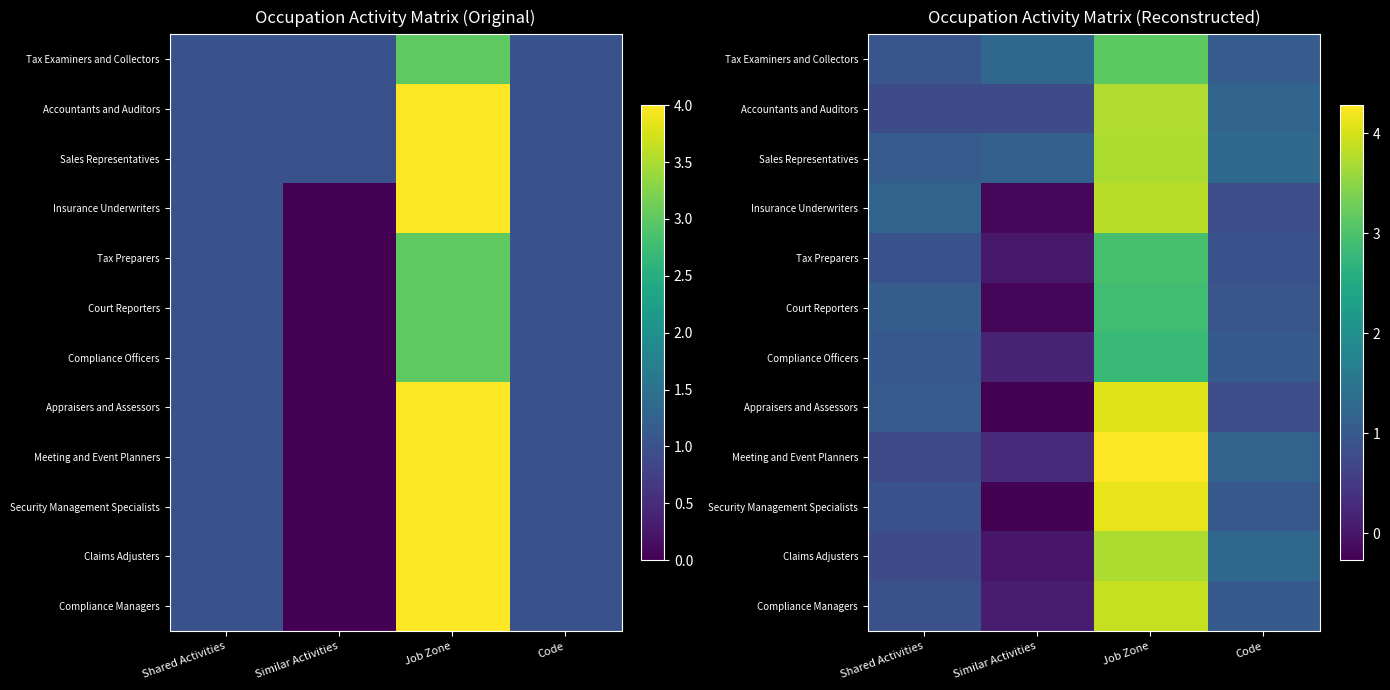

What is the total value across all series at Code?

12.4